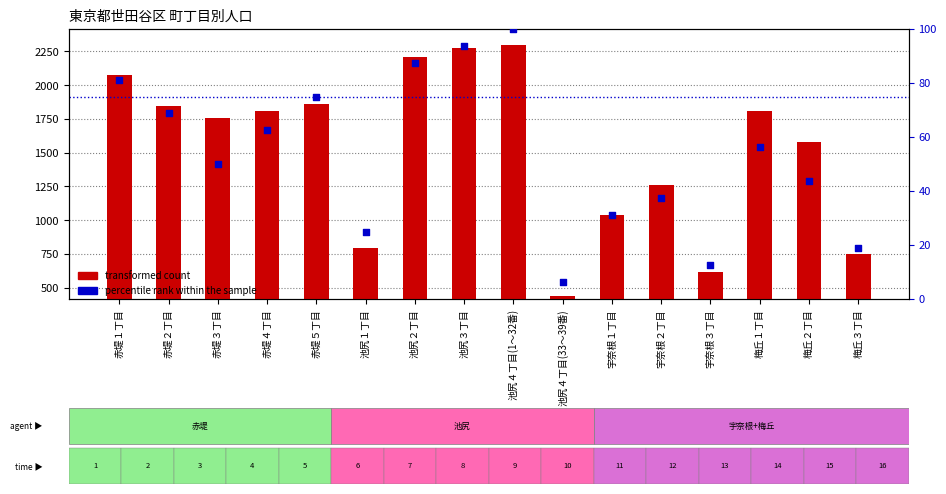

At which category is the sum across all series the highest?

池尻４丁目(1～32番)